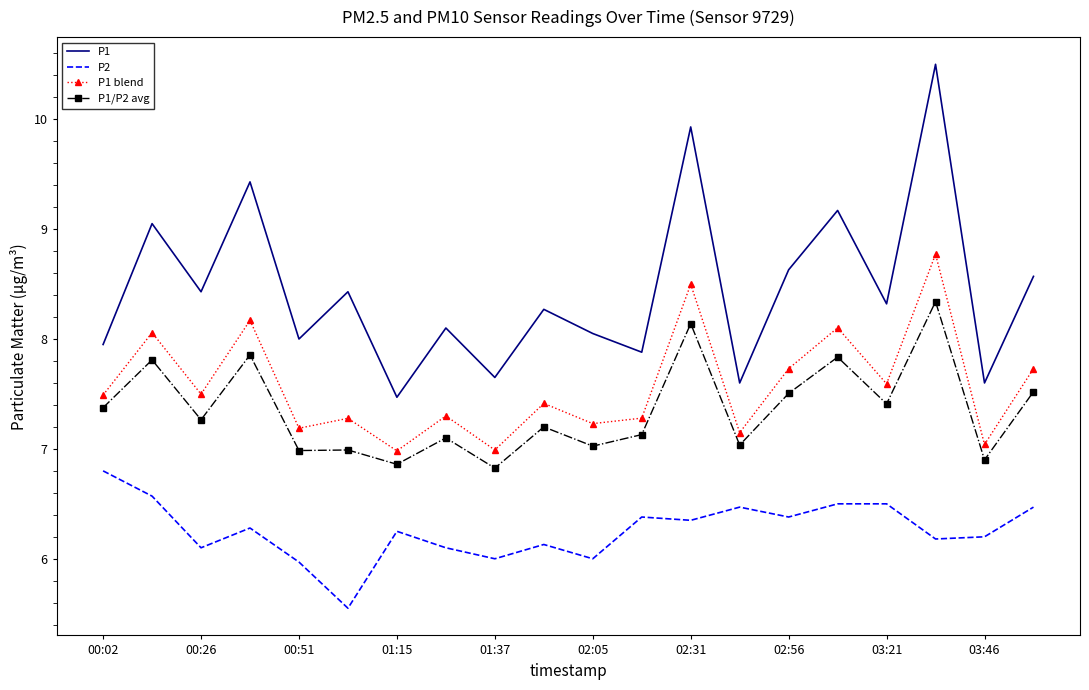

True or false: P1 blend and P1/P2 avg intersect in this chart.

False